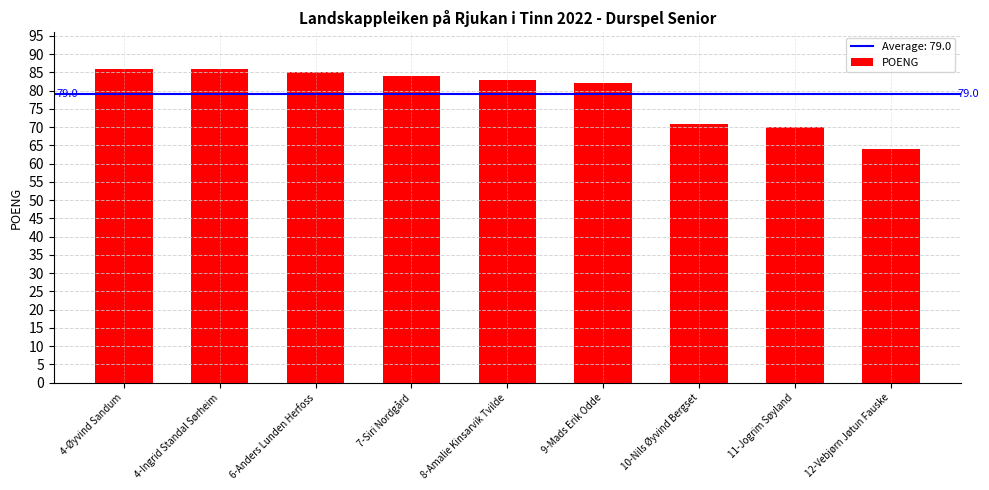

What is the difference between the values at 12-Vebjørn Jøtun Fauske and 7-Siri Nordgård?

20